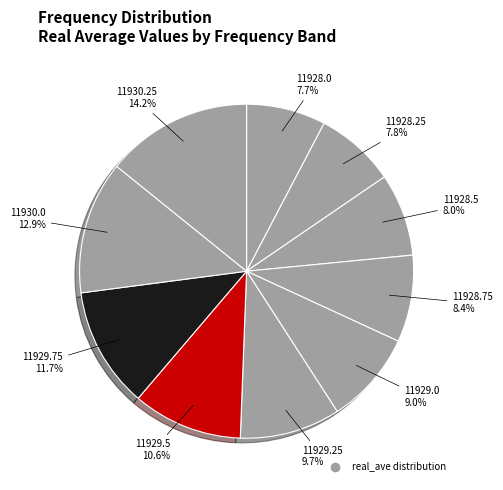

What is the largest slice in the pie chart?

11930.25